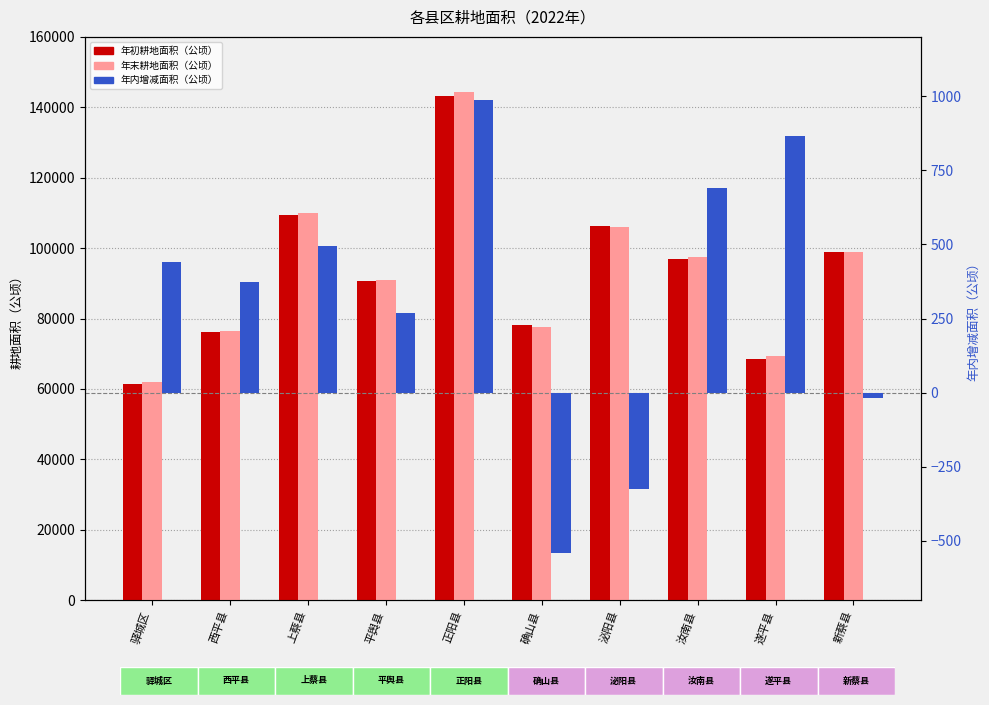

What is the total value across all series at 遂平县?

138640.8